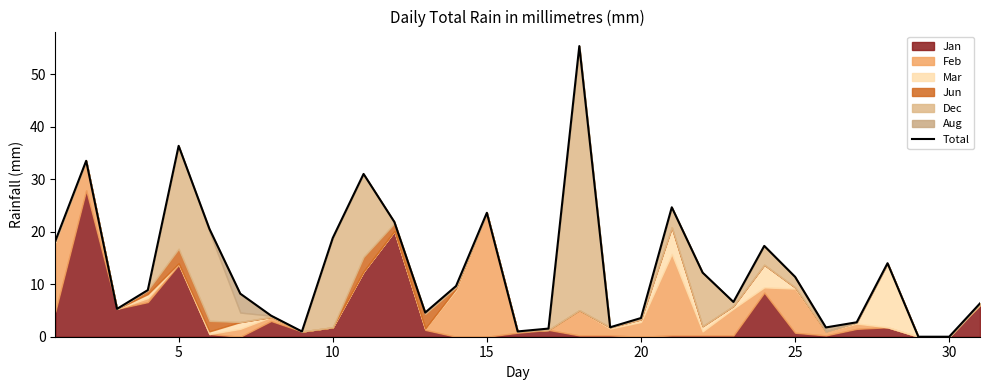

Is it true that the value at 30 is 37.3?

False